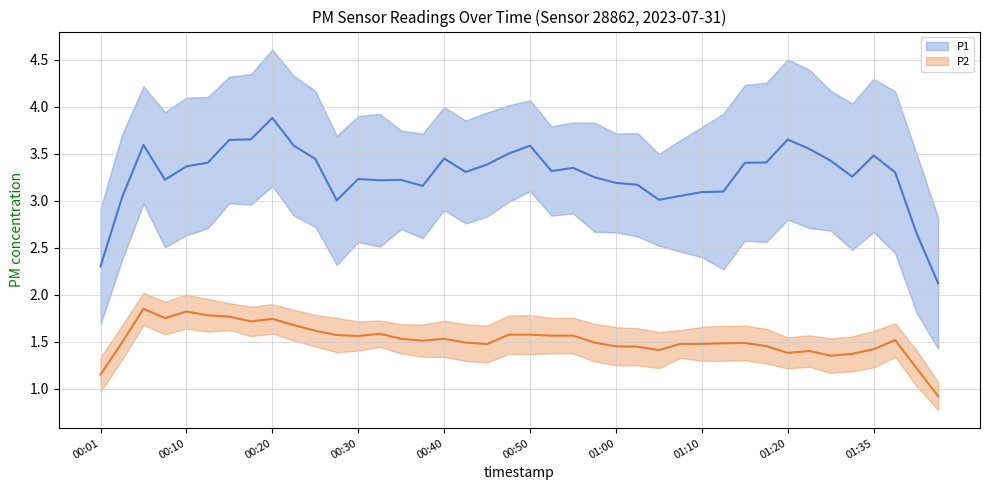

Count the P2 values in the range 1 to 2.

39